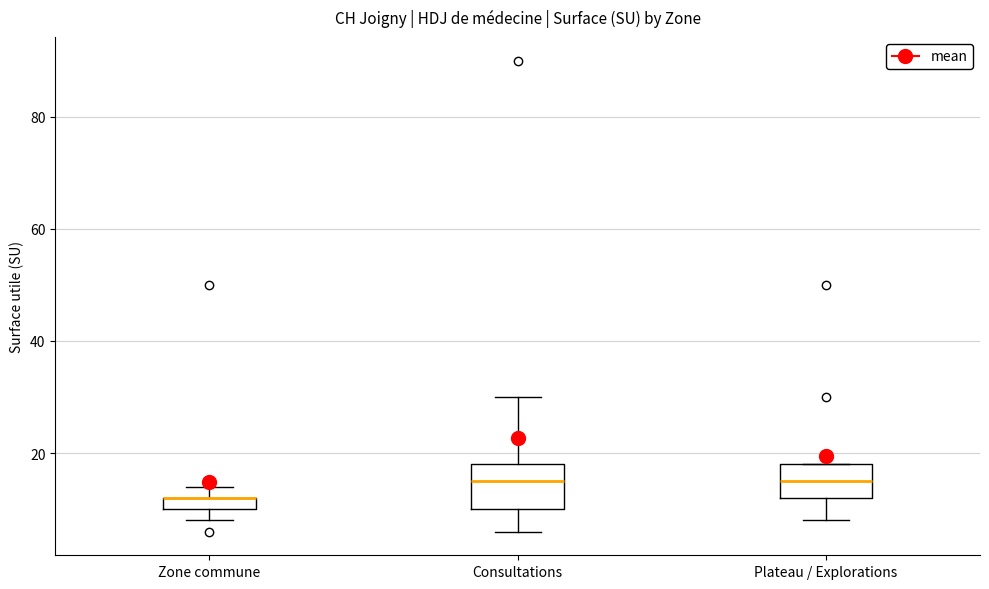

Where does the upper whisker of the box for Consultations end on the y-axis? The values are not printed on the chart, so give them approximately, as read against the axis.

30